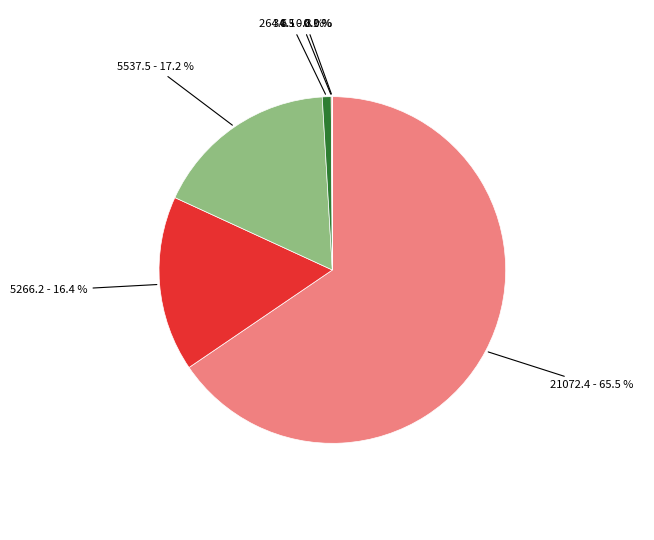

Does any single category account for the majority?

Yes